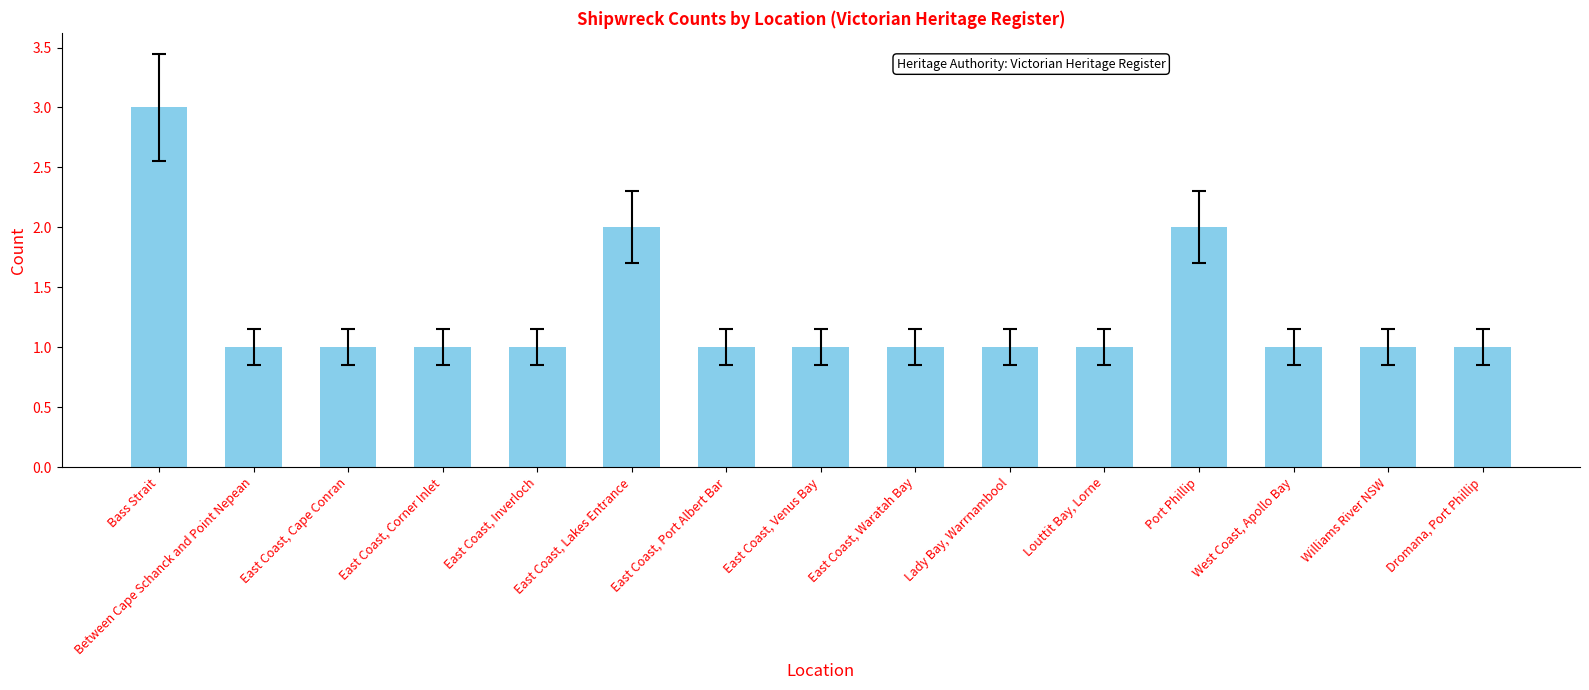

Reading right to left, list all the values displayed in this chart.

Dromana, Port Phillip=1	Williams River NSW=1	West Coast, Apollo Bay=1	Port Phillip=2	Louttit Bay, Lorne=1	Lady Bay, Warrnambool=1	East Coast, Waratah Bay=1	East Coast, Venus Bay=1	East Coast, Port Albert Bar=1	East Coast, Lakes Entrance=2	East Coast, Inverloch=1	East Coast, Corner Inlet=1	East Coast, Cape Conran=1	Between Cape Schanck and Point Nepean=1	Bass Strait=3